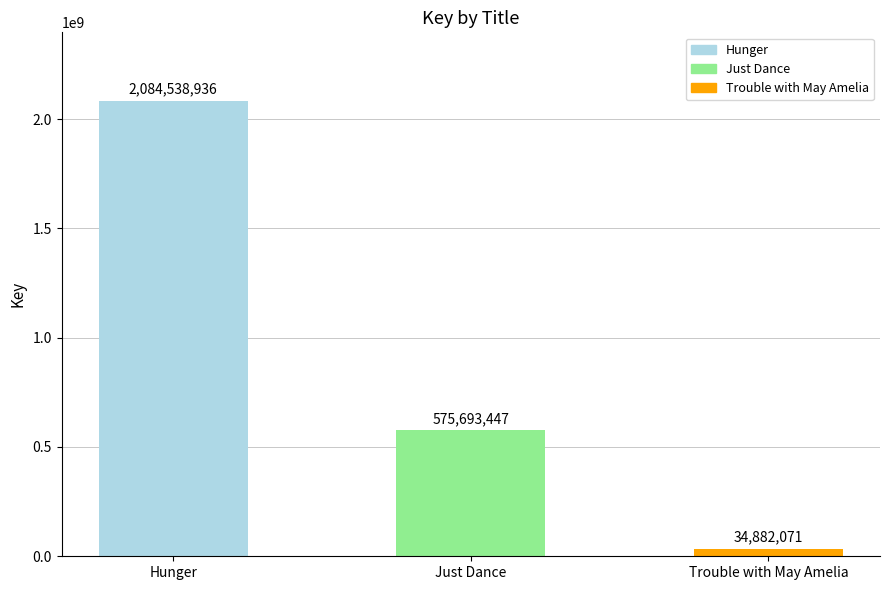

What is the sum of all values?

2695114454